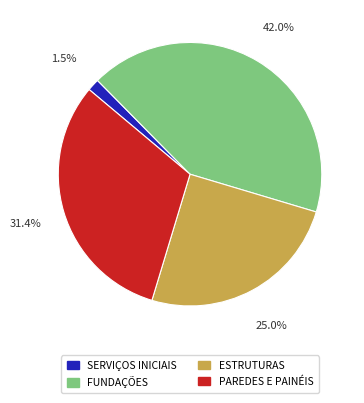

Is there a majority slice in this chart?

No